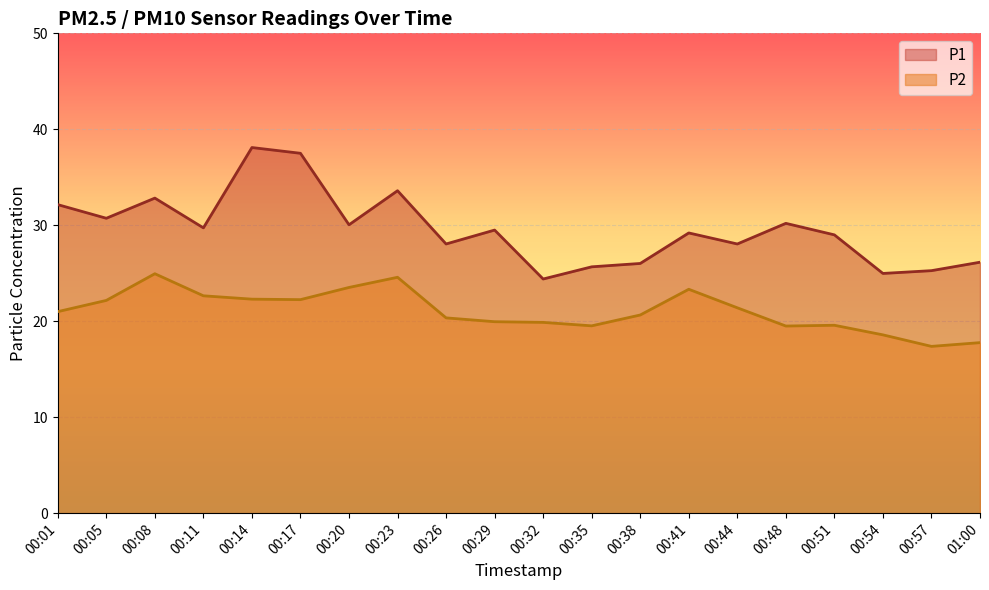

Rank the series at 00:51 from lowest to highest value.

P2, P1